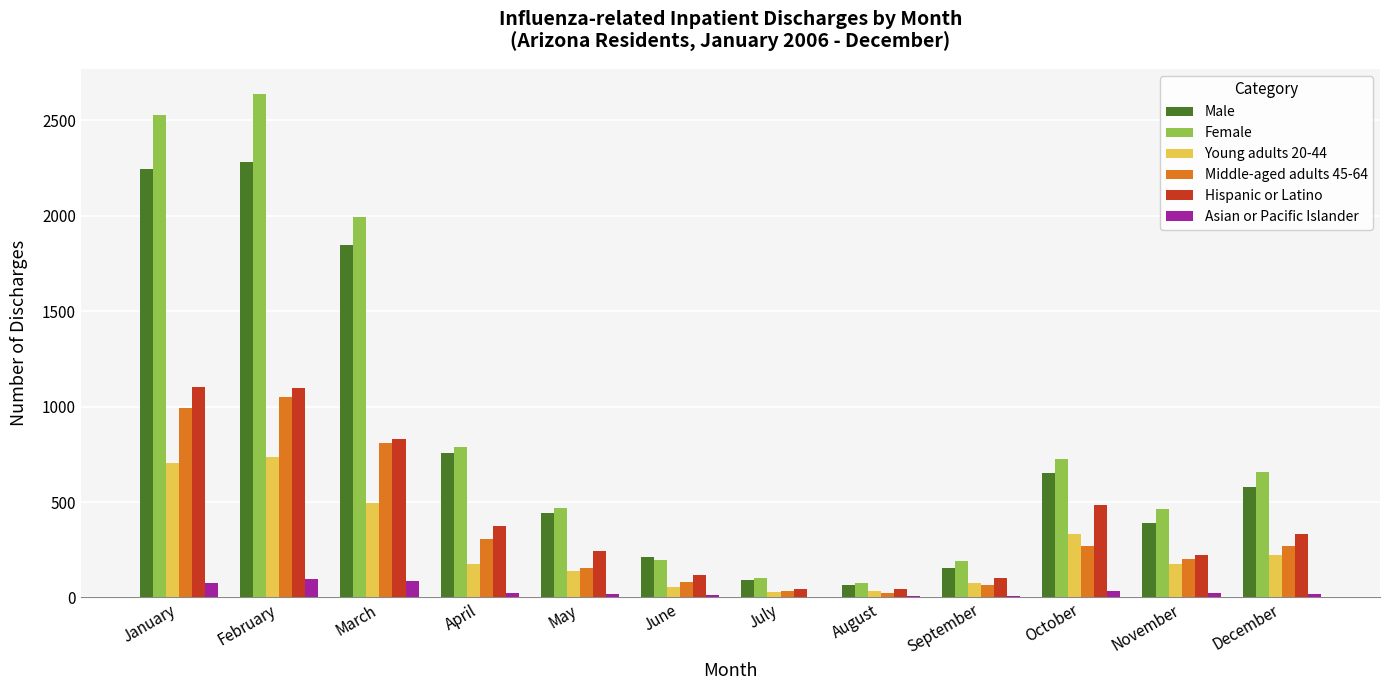

Is the value of Asian or Pacific Islander at September greater than the value of Middle-aged adults 45-64 at March?

No